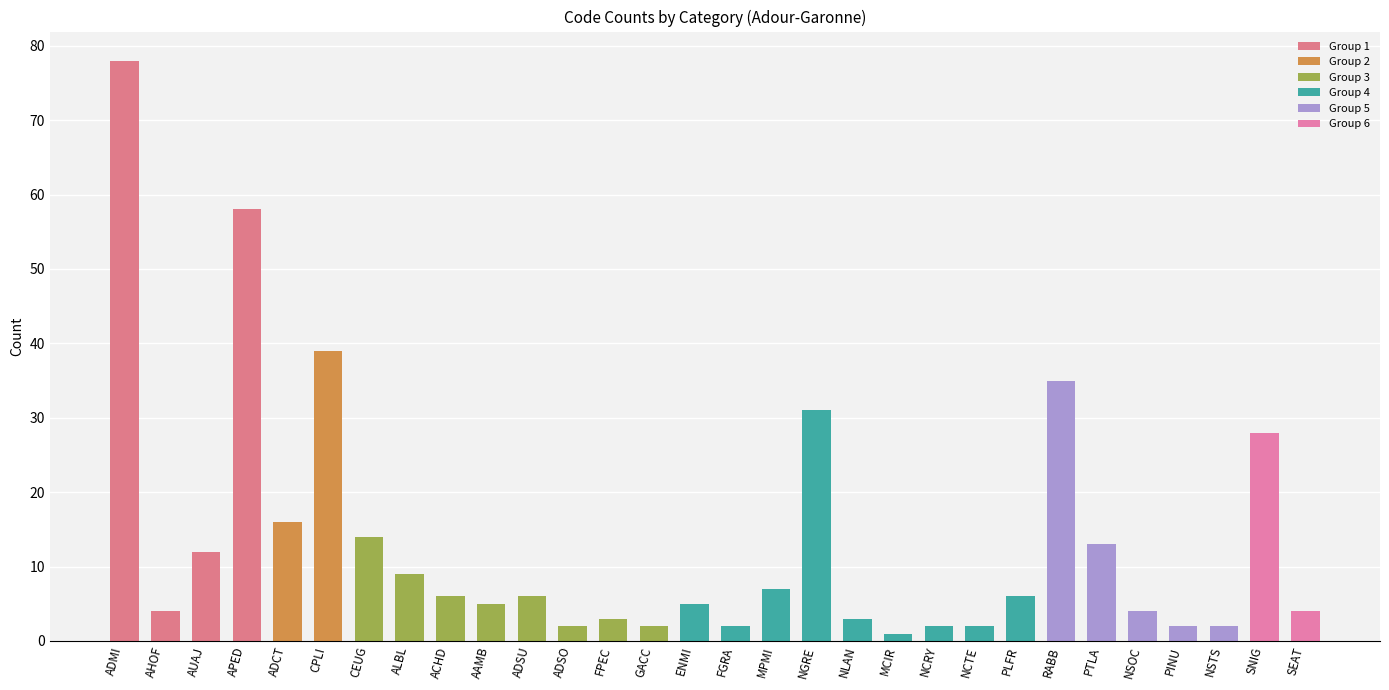

How many bars are there in total?

30